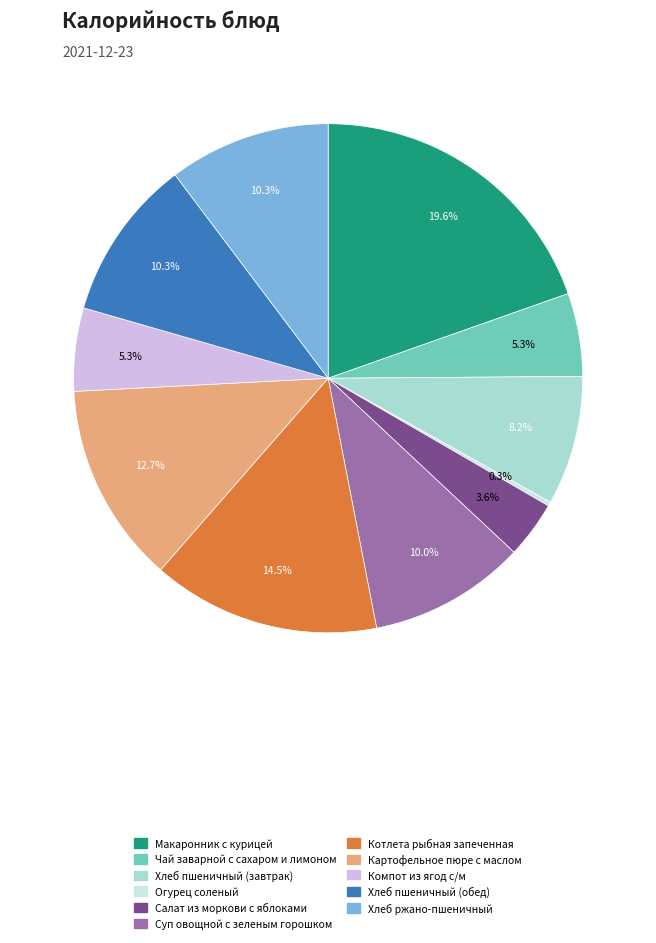

To the nearest percent, what is the combined percentage of Салат из моркови с яблоками and Компот из ягод с/м?

9%